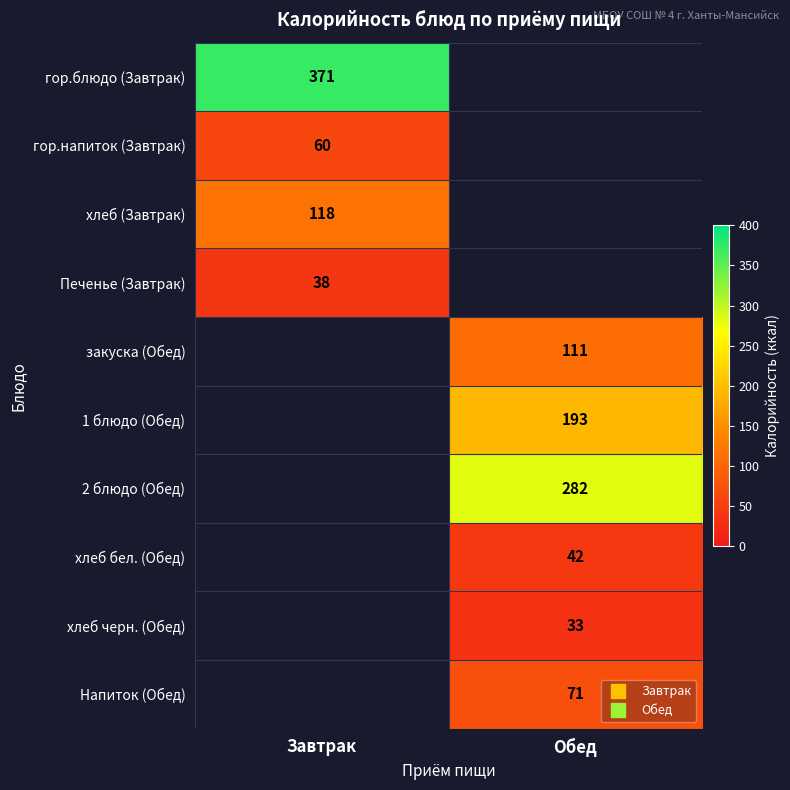

What is the smallest value displayed?

33.0